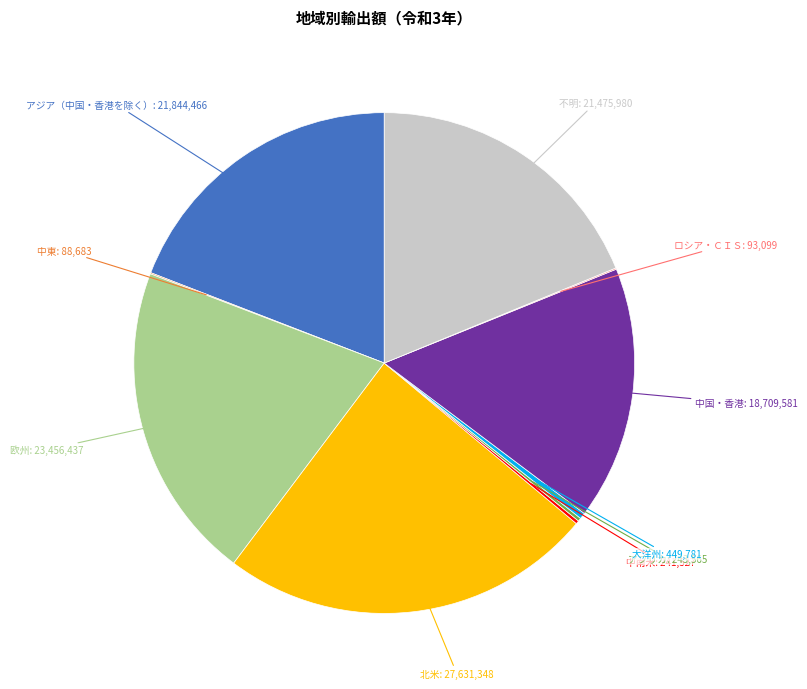

Does 不明 represent more than half of the total?

No